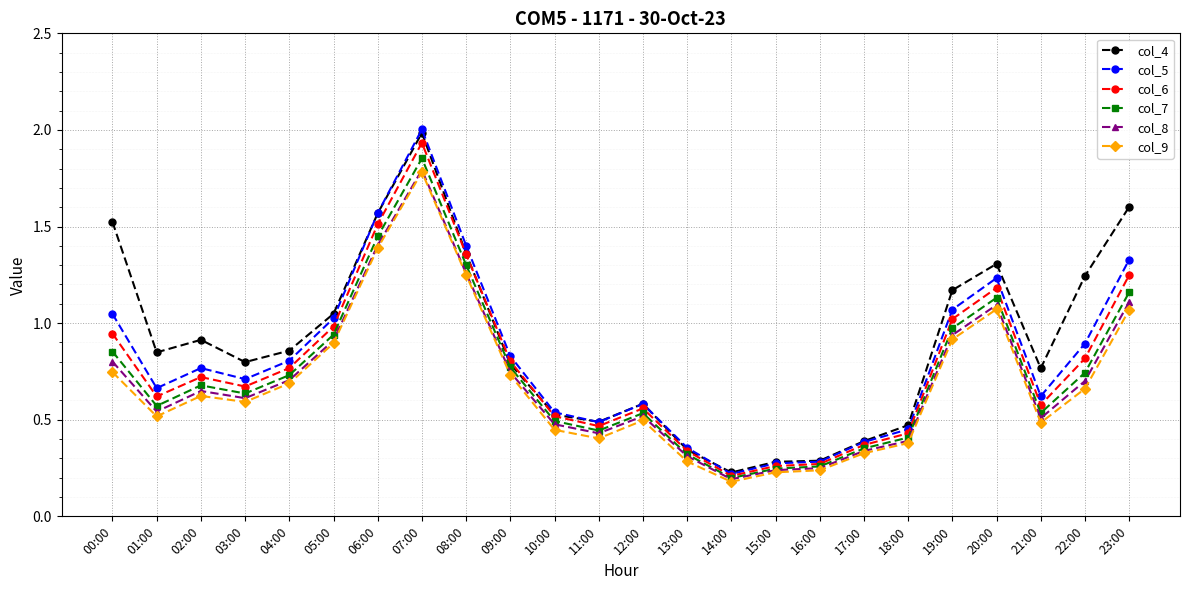

Which series has the largest total across all categories?

col_4